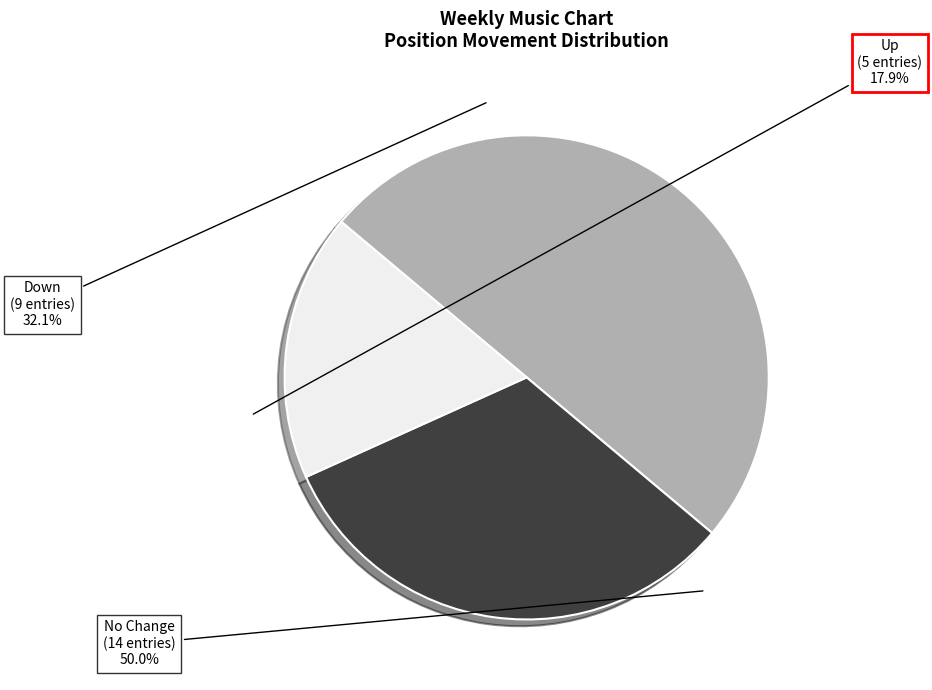

What is the total percentage of - and up?

67.9%